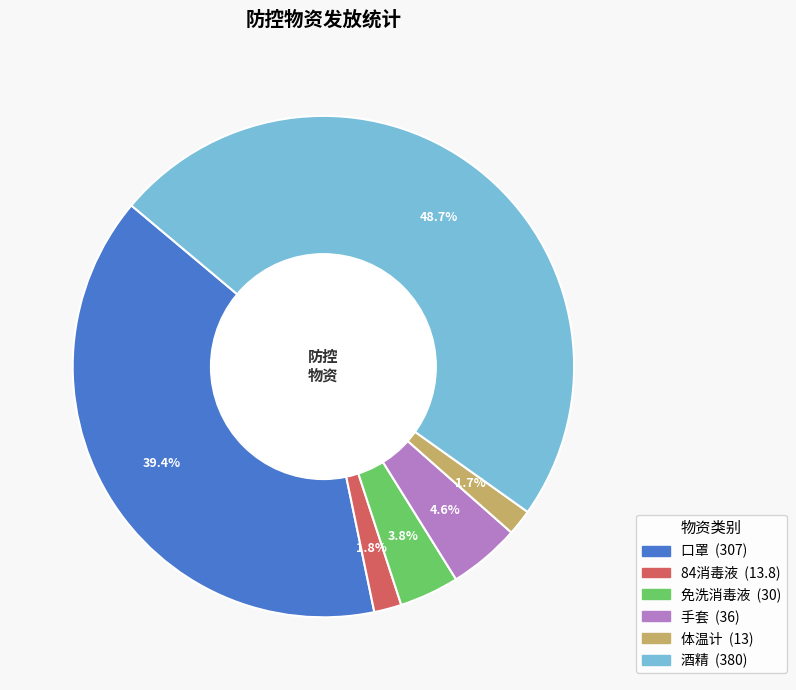

What is the total percentage of 84消毒液 and 免洗消毒液?

5.6%